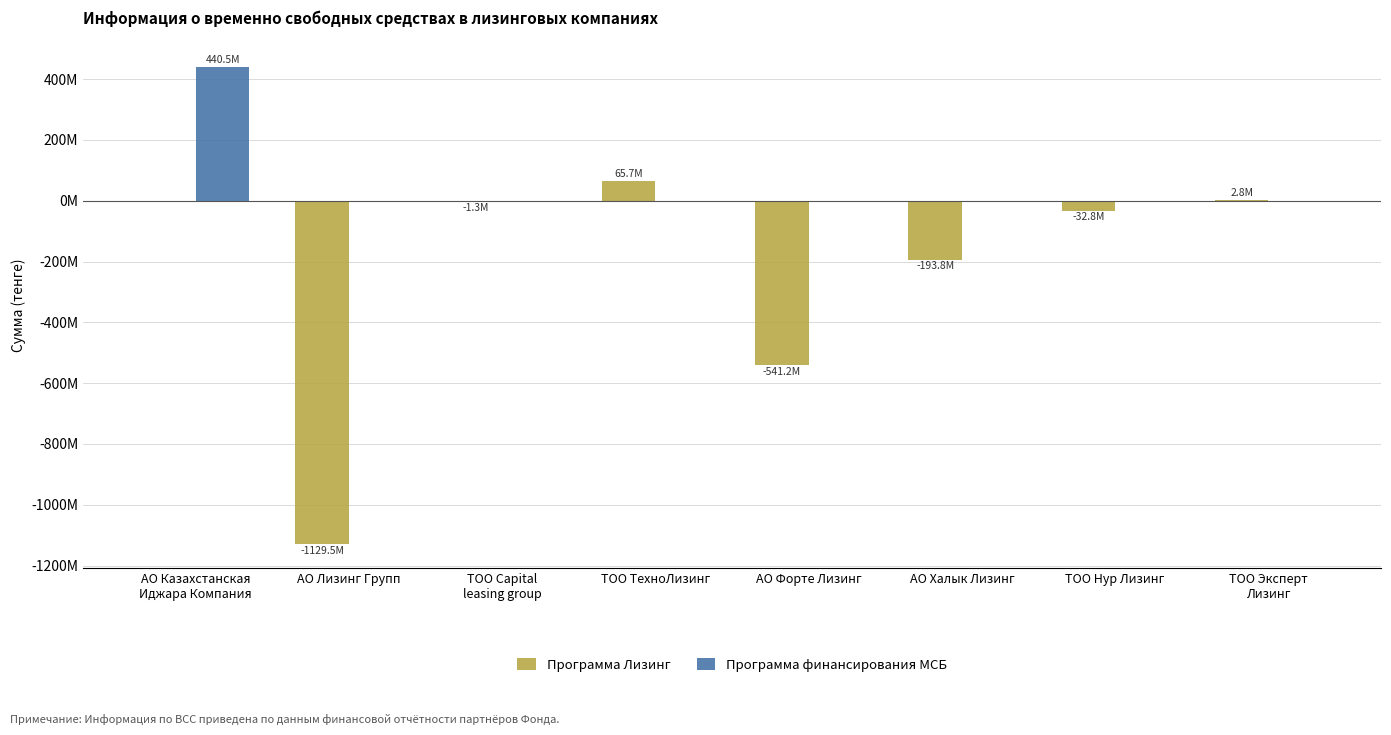

What is the value of the Программа Лизинг bar at the 7th from the left?

-32833322.6